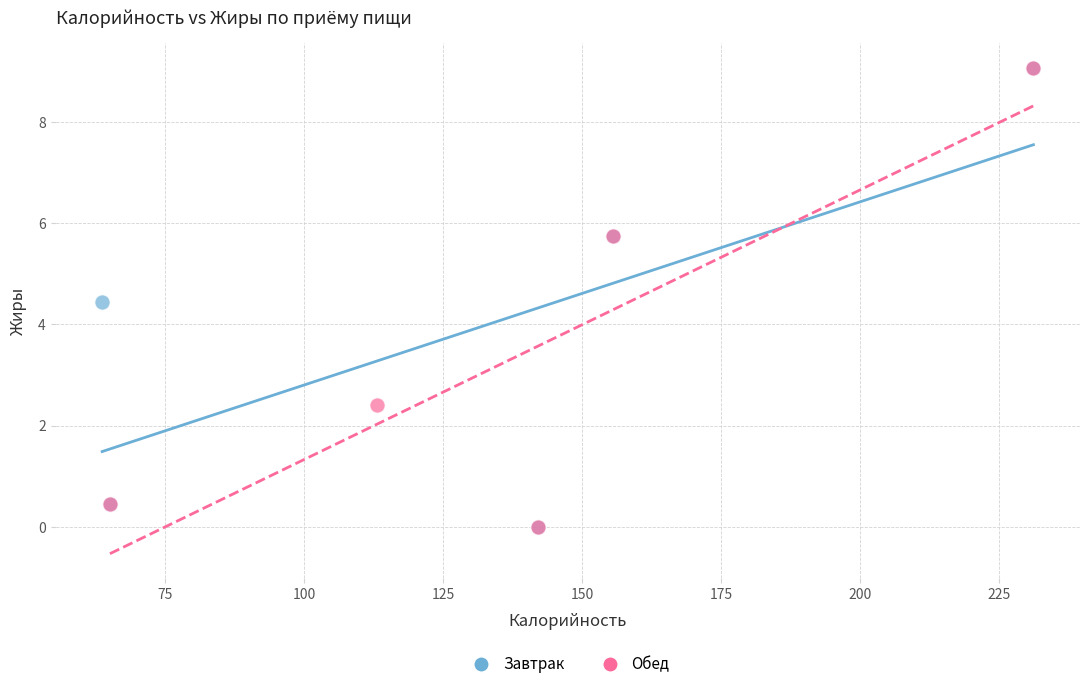

What are all the series names shown in the legend?

Завтрак, Обед